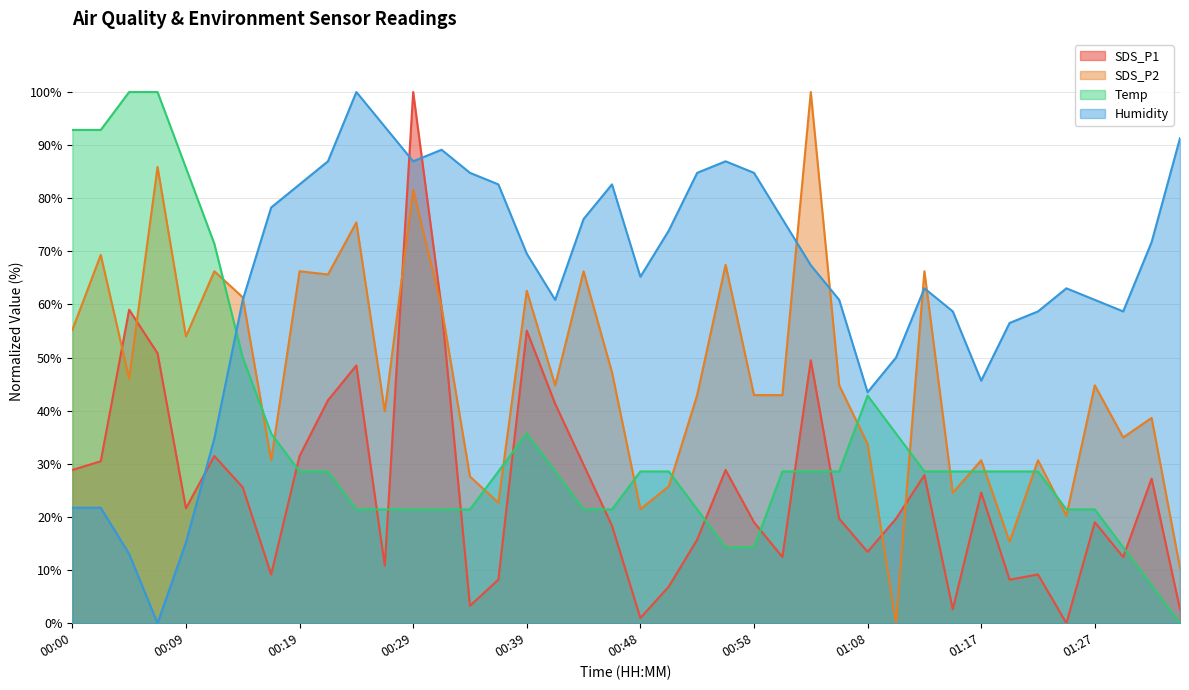

Reading right to left, what are all the values shown in this chart?

SDS_P1: 2.6	27.2	12.5	19.0	0.0	9.2	8.2	24.6	2.6	27.9	19.7	13.4	19.7	49.5	12.5	19.0	28.9	15.7	6.9	1.0	18.4	29.8	41.3	55.1	8.2	3.3	59.3	100.0	10.8	48.5	42.0	31.5	9.2	25.6	31.5	21.6	50.8	59.0	30.5	28.9
SDS_P2: 10.4	38.7	35.0	44.8	20.2	30.7	15.3	30.7	24.5	66.3	0.0	33.7	44.8	100.0	42.9	42.9	67.5	42.9	25.8	21.5	47.2	66.3	44.8	62.6	22.7	27.6	59.5	81.6	39.9	75.5	65.6	66.3	30.7	61.3	66.3	54.0	85.9	46.0	69.3	55.2
Temp: 0.0	7.1	14.3	21.4	21.4	28.6	28.6	28.6	28.6	28.6	35.7	42.9	28.6	28.6	28.6	14.3	14.3	21.4	28.6	28.6	21.4	21.4	28.6	35.7	28.6	21.4	21.4	21.4	21.4	21.4	28.6	28.6	35.7	50.0	71.4	85.7	100.0	100.0	92.9	92.9
Humidity: 91.3	71.7	58.7	60.9	63.0	58.7	56.5	45.7	58.7	63.0	50.0	43.5	60.9	67.4	76.1	84.8	87.0	84.8	73.9	65.2	82.6	76.1	60.9	69.6	82.6	84.8	89.1	87.0	93.5	100.0	87.0	82.6	78.3	60.9	34.8	15.2	0.0	13.0	21.7	21.7